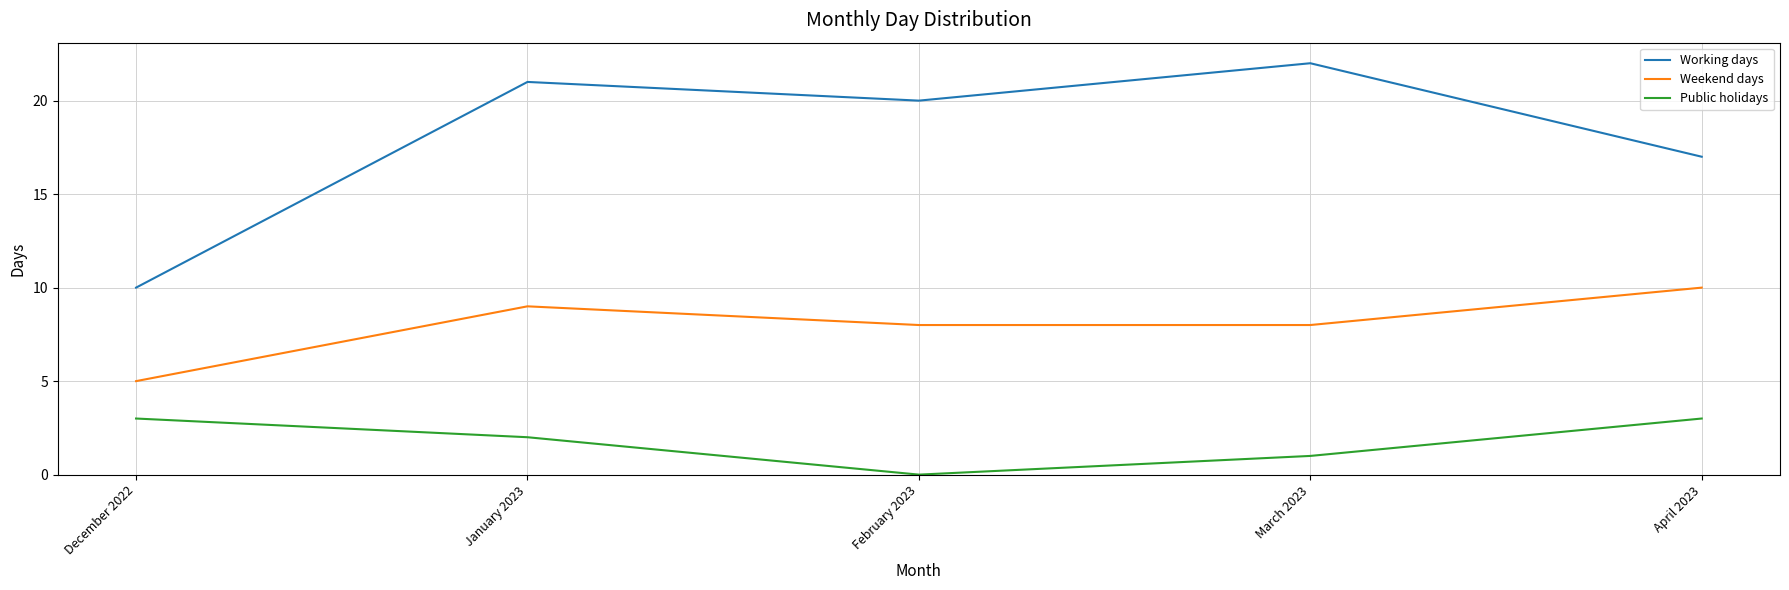

What is the sum of the Weekend days values at December 2022 and March 2023?

13